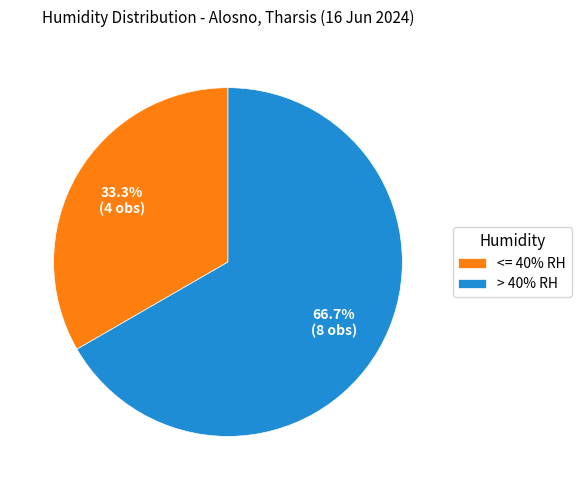

How many slices are in this pie chart?

2